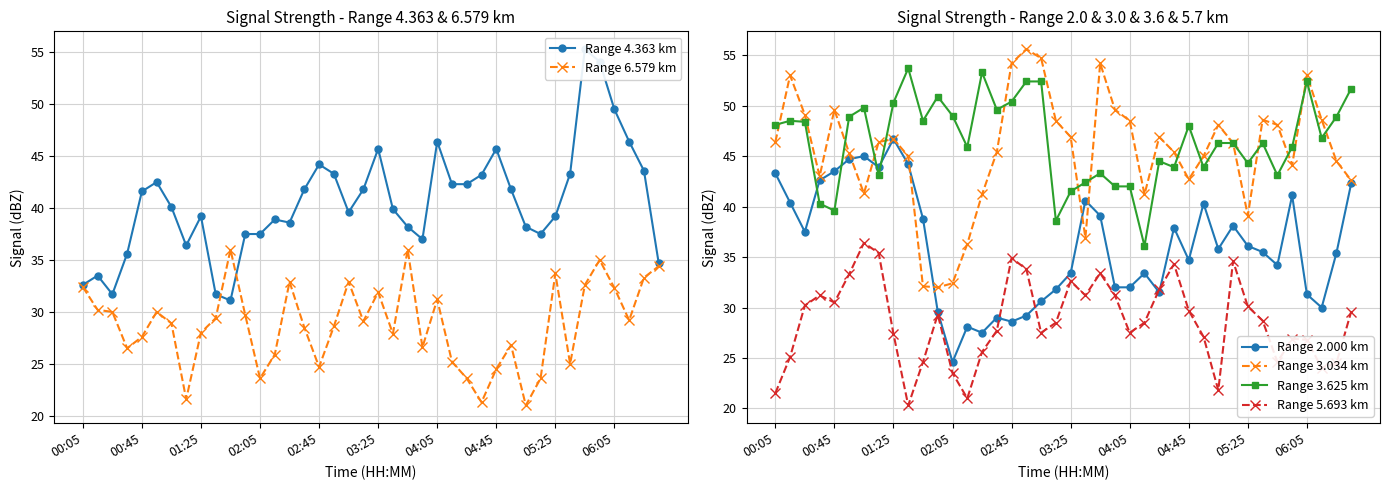

What is the difference between the highest and lowest values at 31?

22.7